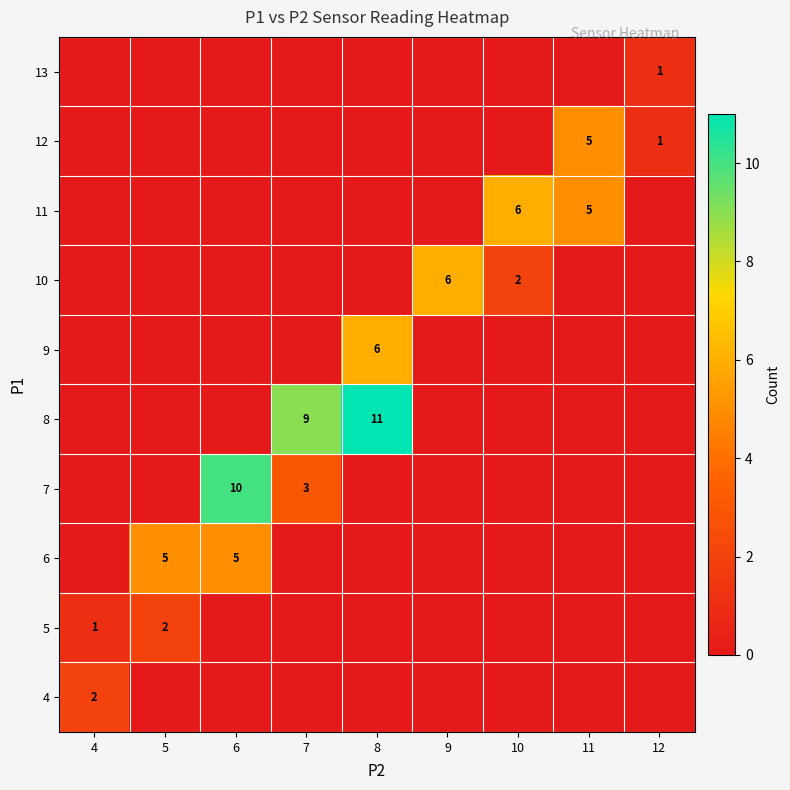

The value of 7 at 7 is 2. True or false?

False